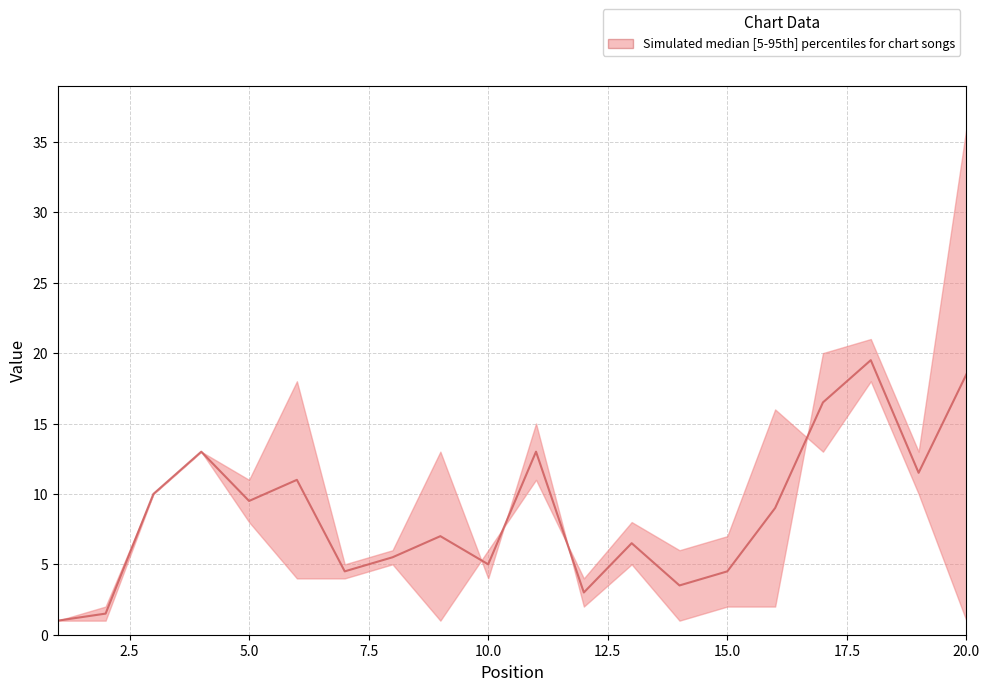

What is the greatest value displayed?

19.5